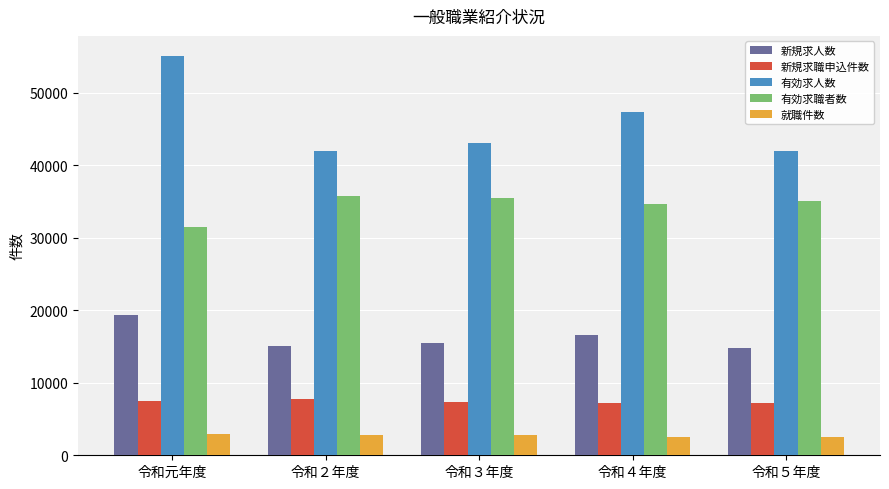

What is the sum of the 新規求人数 values at 令和４年度 and 令和３年度?

32057